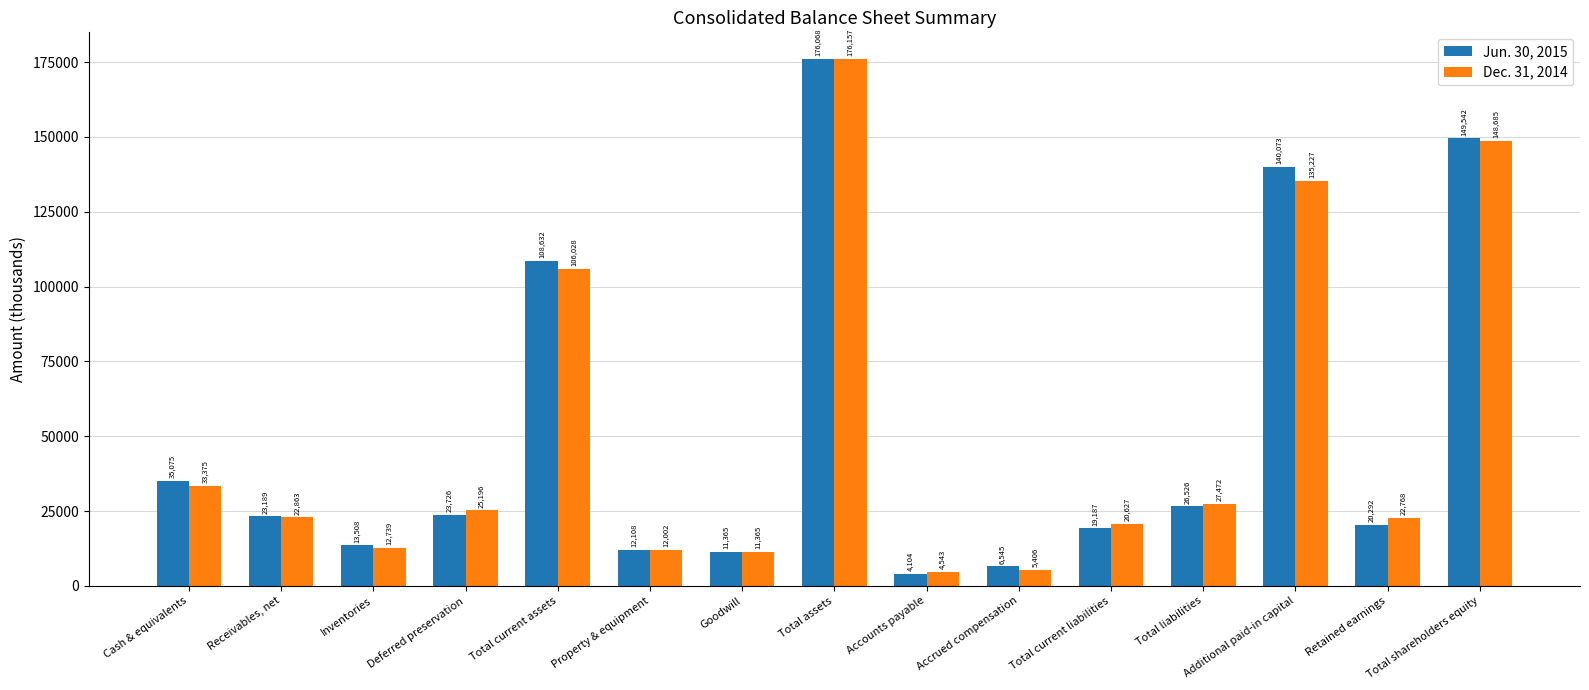

What is the label of the 3rd bar from the right?

Additional paid-in capital